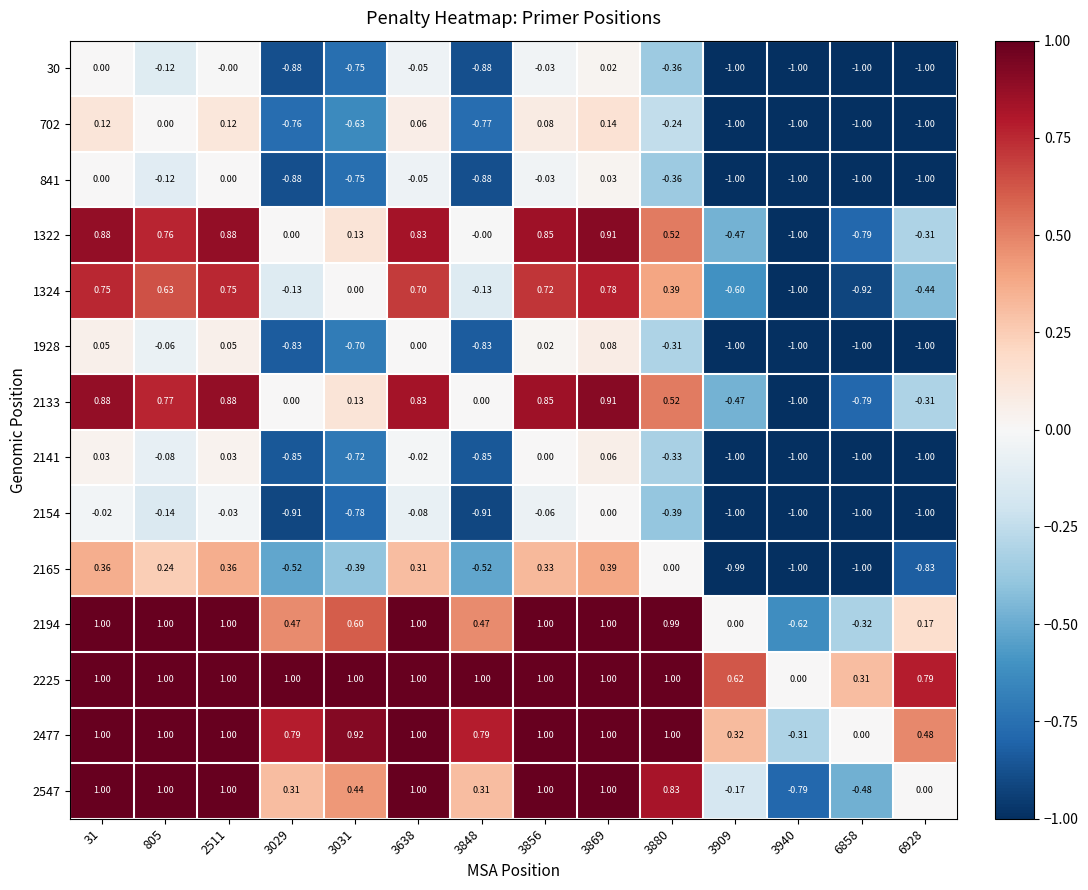

Is the value of 2547 at 3029 greater than the value of 1322 at 2511?

No